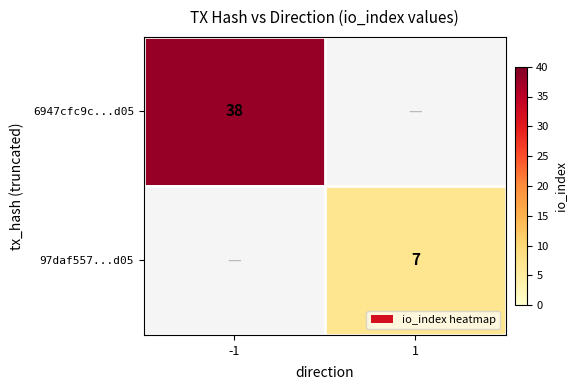

Is the value of 6947cfc9c...d05 at -1 greater than the value of 97daf557...d05 at 1?

Yes